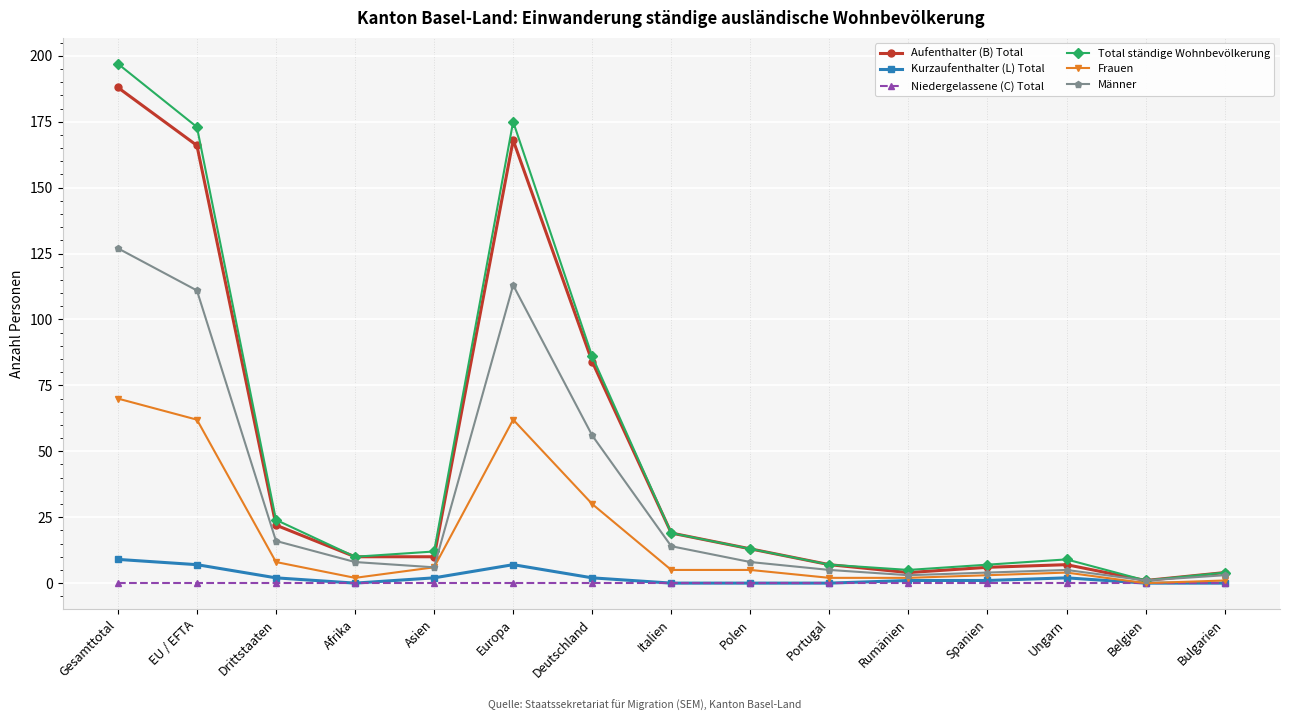

At which category is the sum across all series the highest?

Gesamttotal